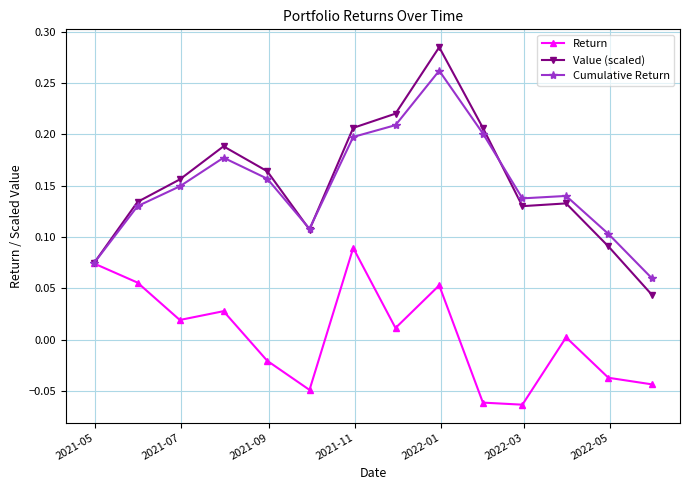

True or false: Value (scaled) and Cumulative Return cross at least once.

True